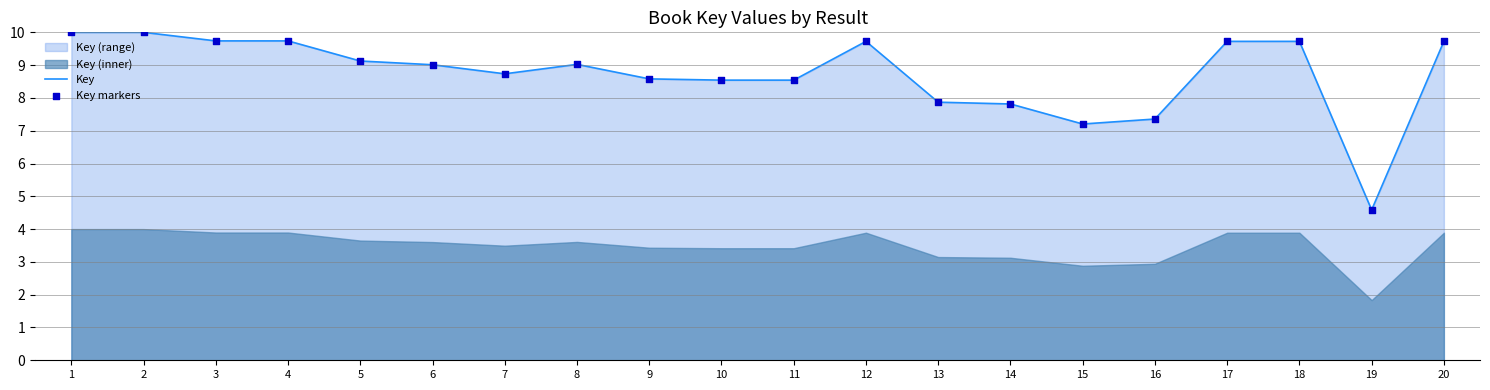

At which category is the sum across all series the highest?

2